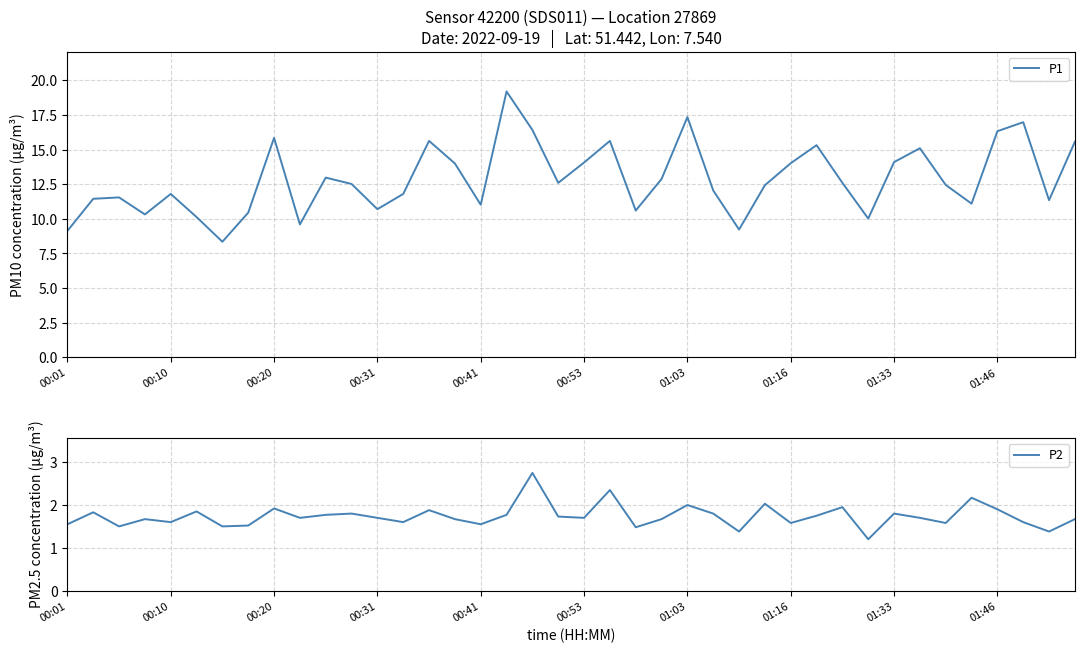

At how many categories does at least one series exceed 11?

30